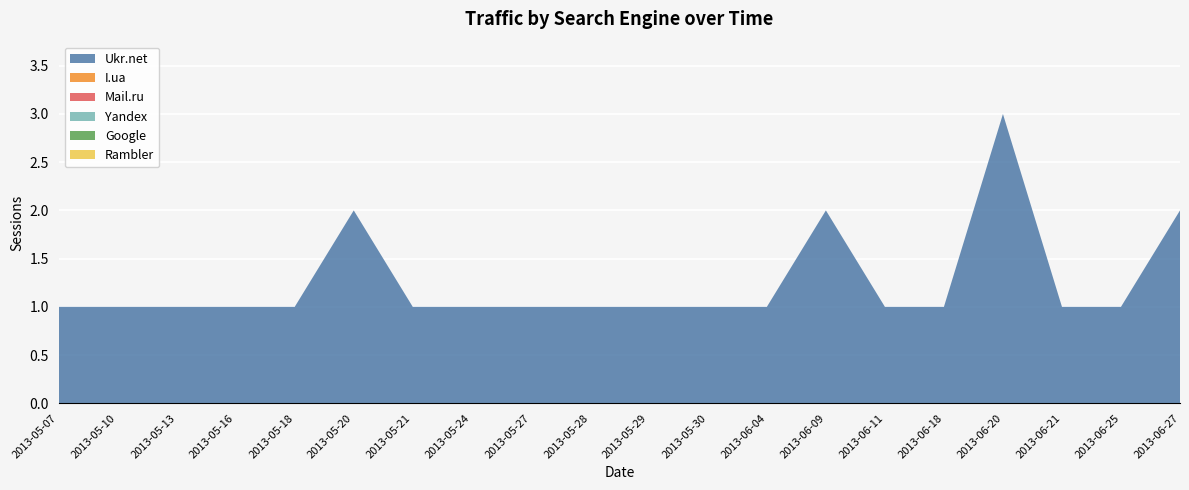

Reading left to right, list all the values displayed in this chart.

Ukr.net: 2013-05-07=1	2013-05-10=1	2013-05-13=1	2013-05-16=1	2013-05-18=1	2013-05-20=2	2013-05-21=1	2013-05-24=1	2013-05-27=1	2013-05-28=1	2013-05-29=1	2013-05-30=1	2013-06-04=1	2013-06-09=2	2013-06-11=1	2013-06-18=1	2013-06-20=3	2013-06-21=1	2013-06-25=1	2013-06-27=2
I.ua: 2013-05-07=0	2013-05-10=0	2013-05-13=0	2013-05-16=0	2013-05-18=0	2013-05-20=0	2013-05-21=0	2013-05-24=0	2013-05-27=0	2013-05-28=0	2013-05-29=0	2013-05-30=0	2013-06-04=0	2013-06-09=0	2013-06-11=0	2013-06-18=0	2013-06-20=0	2013-06-21=0	2013-06-25=0	2013-06-27=0
Mail.ru: 2013-05-07=0	2013-05-10=0	2013-05-13=0	2013-05-16=0	2013-05-18=0	2013-05-20=0	2013-05-21=0	2013-05-24=0	2013-05-27=0	2013-05-28=0	2013-05-29=0	2013-05-30=0	2013-06-04=0	2013-06-09=0	2013-06-11=0	2013-06-18=0	2013-06-20=0	2013-06-21=0	2013-06-25=0	2013-06-27=0
Yandex: 2013-05-07=0	2013-05-10=0	2013-05-13=0	2013-05-16=0	2013-05-18=0	2013-05-20=0	2013-05-21=0	2013-05-24=0	2013-05-27=0	2013-05-28=0	2013-05-29=0	2013-05-30=0	2013-06-04=0	2013-06-09=0	2013-06-11=0	2013-06-18=0	2013-06-20=0	2013-06-21=0	2013-06-25=0	2013-06-27=0
Google: 2013-05-07=0	2013-05-10=0	2013-05-13=0	2013-05-16=0	2013-05-18=0	2013-05-20=0	2013-05-21=0	2013-05-24=0	2013-05-27=0	2013-05-28=0	2013-05-29=0	2013-05-30=0	2013-06-04=0	2013-06-09=0	2013-06-11=0	2013-06-18=0	2013-06-20=0	2013-06-21=0	2013-06-25=0	2013-06-27=0
Rambler: 2013-05-07=0	2013-05-10=0	2013-05-13=0	2013-05-16=0	2013-05-18=0	2013-05-20=0	2013-05-21=0	2013-05-24=0	2013-05-27=0	2013-05-28=0	2013-05-29=0	2013-05-30=0	2013-06-04=0	2013-06-09=0	2013-06-11=0	2013-06-18=0	2013-06-20=0	2013-06-21=0	2013-06-25=0	2013-06-27=0